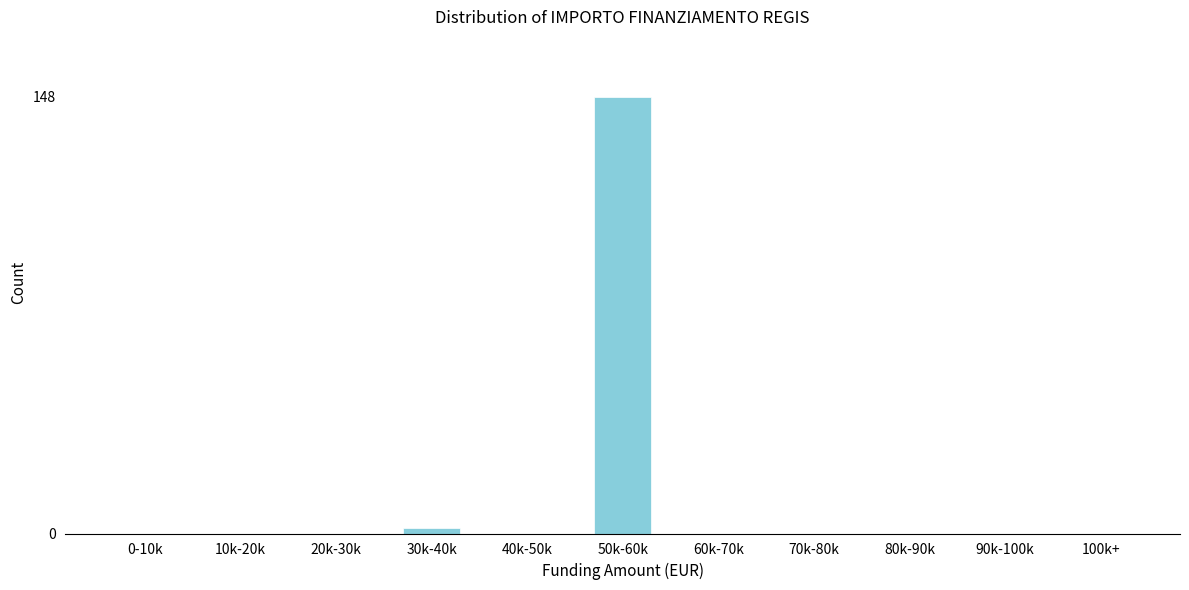

Reading left to right, list all the values displayed in this chart.

0-10k=0	10k-20k=0	20k-30k=0	30k-40k=2	40k-50k=0	50k-60k=148	60k-70k=0	70k-80k=0	80k-90k=0	90k-100k=0	100k+=0